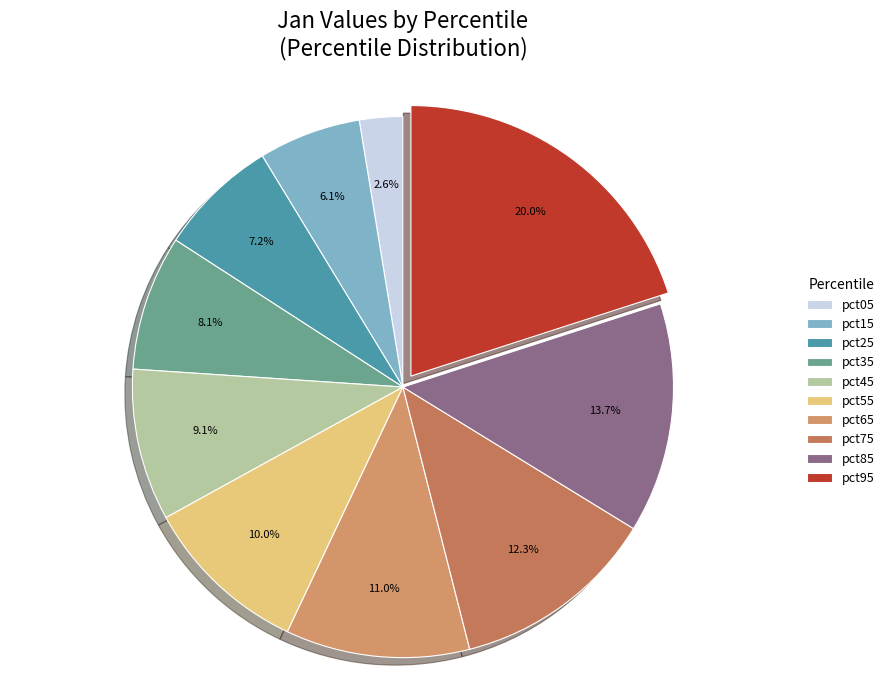

Is there any slice that represents more than half of the pie?

No